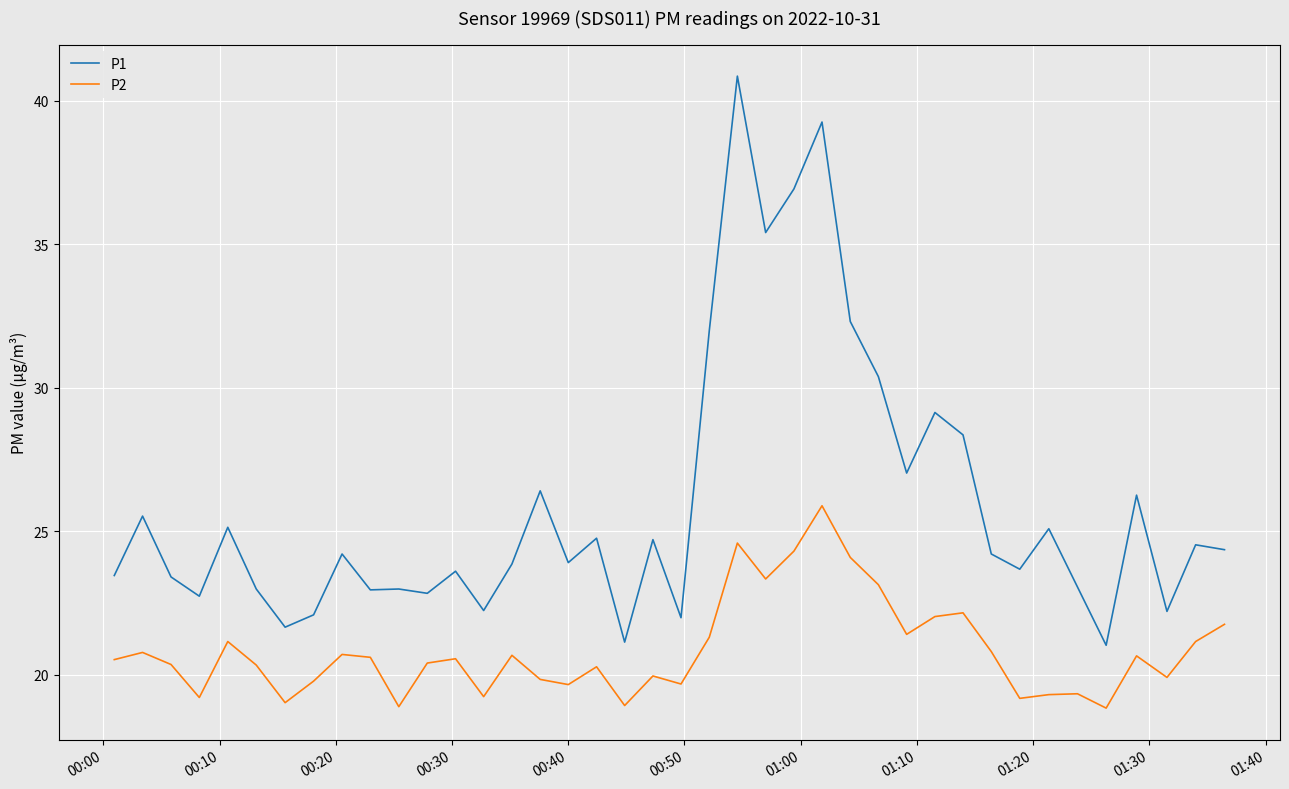

Which series has the widest spread of values?

P1